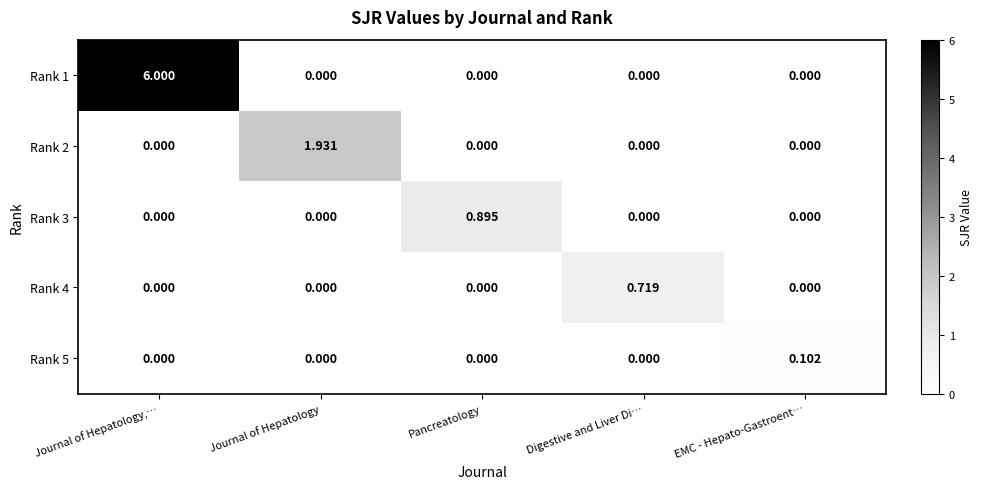

Is the value of Rank 1 at Digestive and Liver Di… greater than the value of Rank 4 at Digestive and Liver Di…?

No